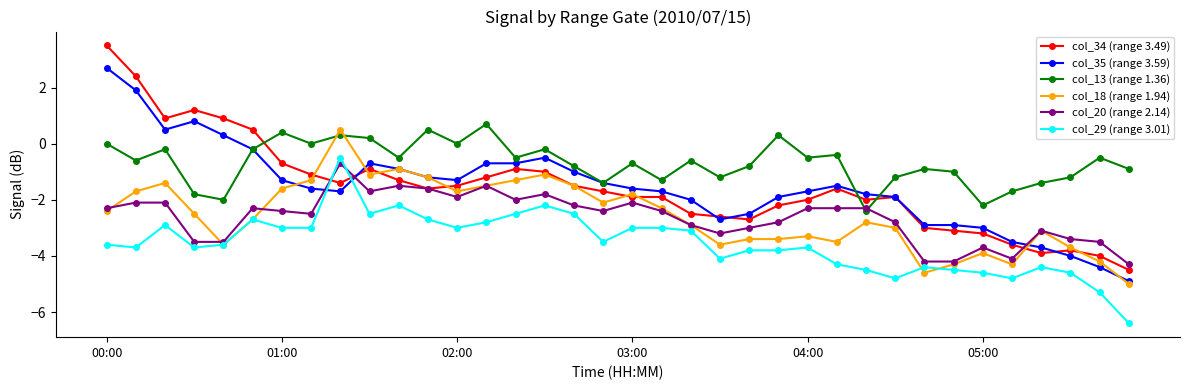

After their last crossing, which series has the higher values: col_29 (range 3.01) or col_34 (range 3.49)?

col_34 (range 3.49)